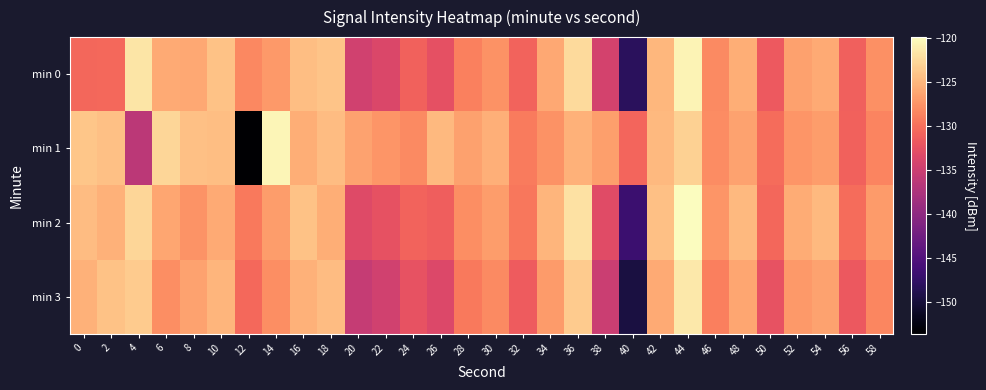

Reading left to right, what are all the values shown in this chart?

min 0: 0=-130.7	2=-130.4	4=-121.6	6=-125.9	8=-126.0	10=-124.2	12=-128.3	14=-127.1	16=-124.4	18=-124.0	20=-134.6	22=-133.6	24=-131.0	26=-132.7	28=-128.7	30=-127.6	32=-130.9	34=-126.0	36=-122.4	38=-134.4	40=-148.1	42=-125.0	44=-120.7	46=-128.2	48=-125.7	50=-131.6	52=-126.5	54=-125.9	56=-131.1	58=-127.7
min 1: 0=-123.9	2=-124.3	4=-136.3	6=-122.7	8=-124.3	10=-124.4	12=-153.6	14=-120.5	16=-125.7	18=-124.5	20=-126.4	22=-127.3	24=-128.1	26=-124.9	28=-126.6	30=-125.4	32=-129.2	34=-127.6	36=-125.3	38=-126.7	40=-130.8	42=-124.9	44=-123.1	46=-128.0	48=-126.4	50=-130.2	52=-127.4	54=-126.8	56=-131.0	58=-128.6
min 2: 0=-124.6	2=-125.3	4=-122.8	6=-126.1	8=-127.5	10=-125.9	12=-129.3	14=-126.8	16=-124.2	18=-125.7	20=-133.2	22=-132.4	24=-130.9	26=-131.2	28=-127.9	30=-126.8	32=-129.4	34=-125.1	36=-121.9	38=-133.1	40=-146.8	42=-124.3	44=-119.9	46=-127.3	48=-124.9	50=-130.6	52=-125.8	54=-124.9	56=-130.2	58=-126.9
min 3: 0=-125.3	2=-124.1	4=-123.5	6=-127.9	8=-126.3	10=-125.1	12=-130.4	14=-127.9	16=-125.3	18=-124.6	20=-135.4	22=-134.6	24=-132.3	26=-133.6	28=-129.3	30=-128.1	32=-131.6	34=-126.9	36=-123.5	38=-135.1	40=-149.6	42=-125.9	44=-121.3	46=-128.9	48=-126.1	50=-132.3	52=-127.1	54=-126.3	56=-131.8	58=-128.3